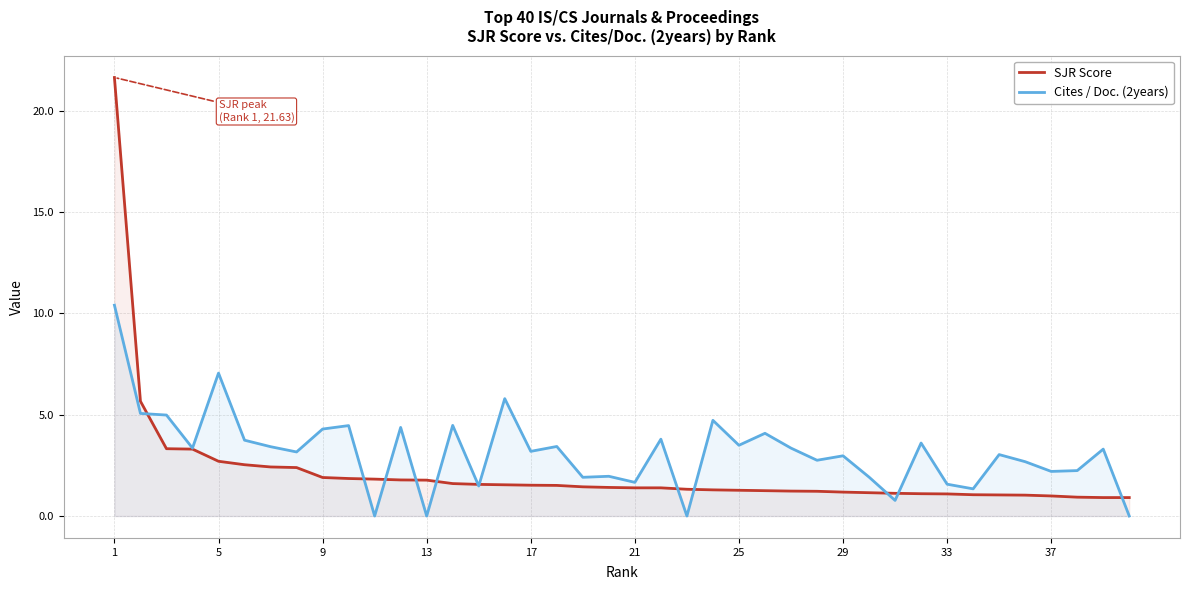

What is the average value of the Cites / Doc. (2years) series?

3.1